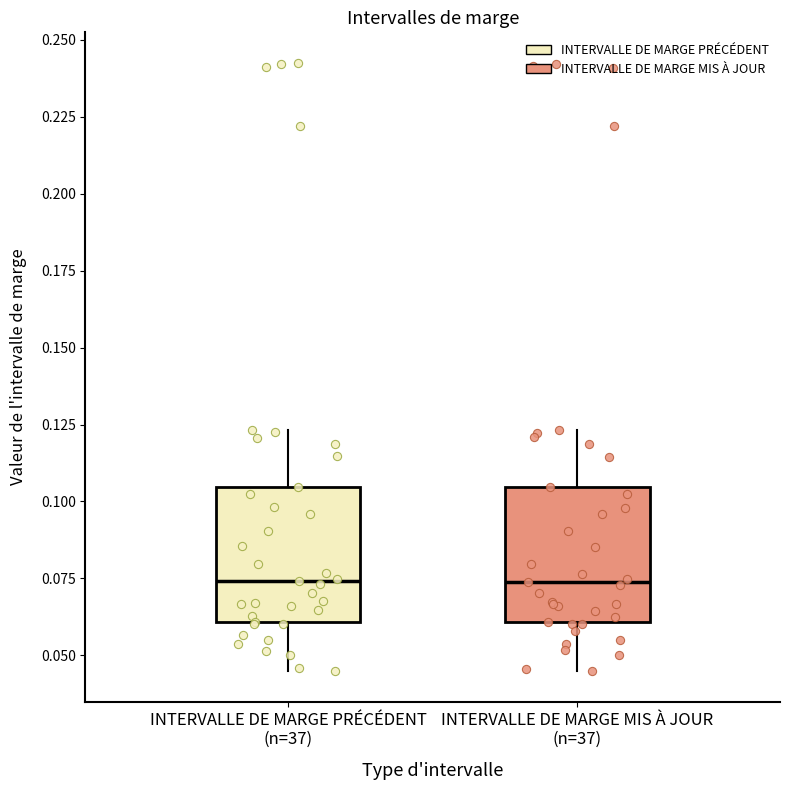

Where is the lower edge of the box for INTERVALLE DE MARGE PRÉCÉDENT (n=37) on the y-axis? The values are not printed on the chart, so give them approximately, as read against the axis.

0.060